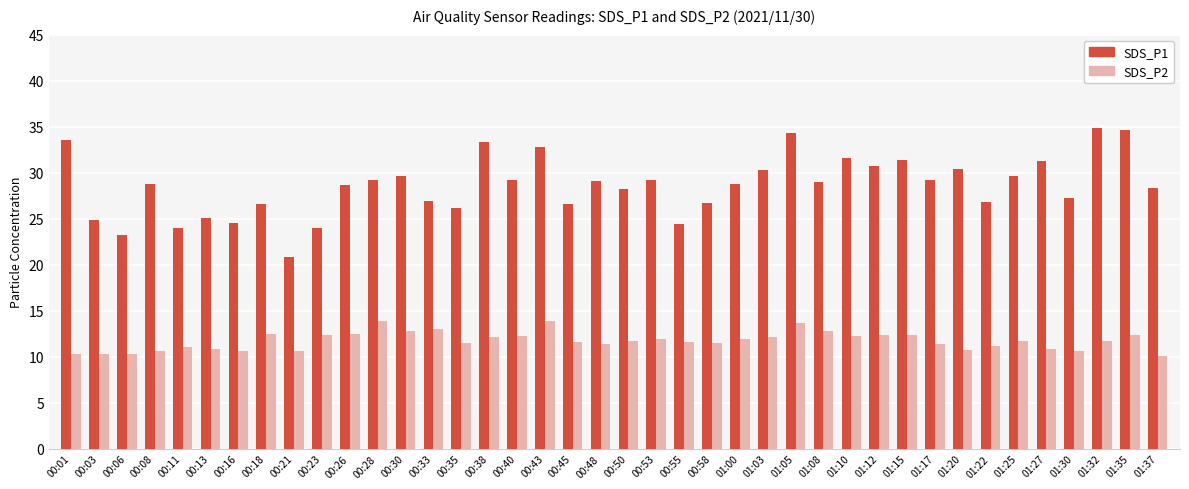

What is the total value across all series at 00:38?

45.5